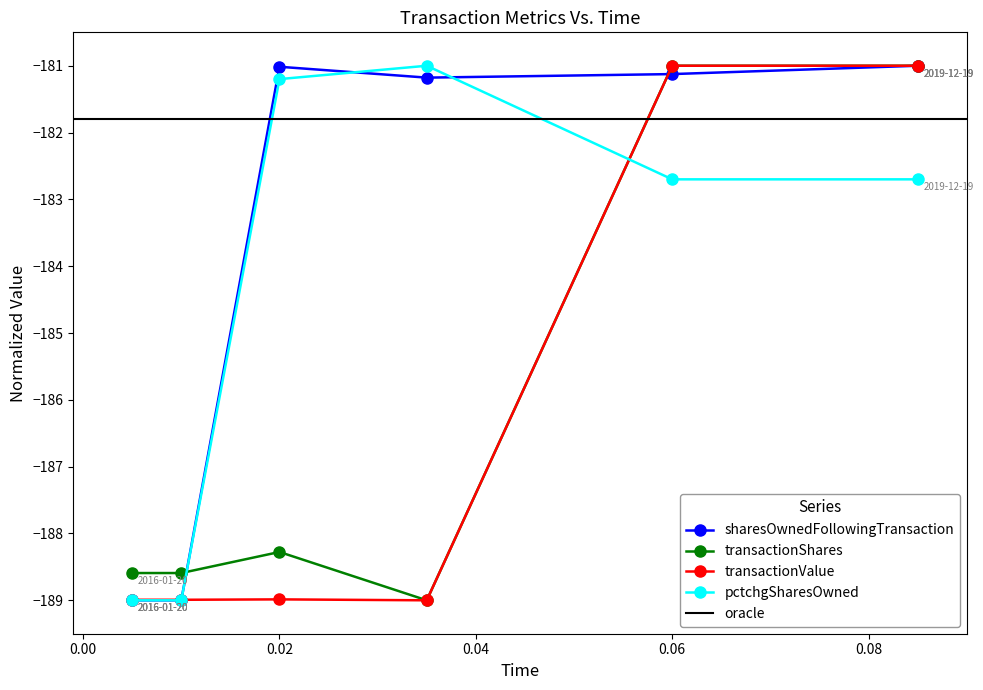

At which category is the sum across all series the highest?

2019-12-19